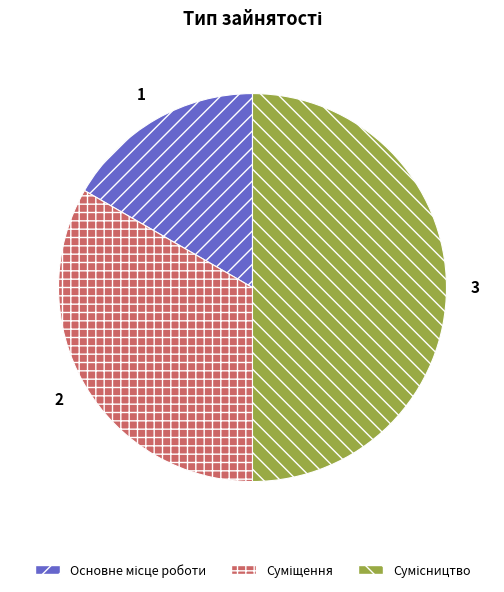

How much of the chart is everything except Сумісництво?

50.0%